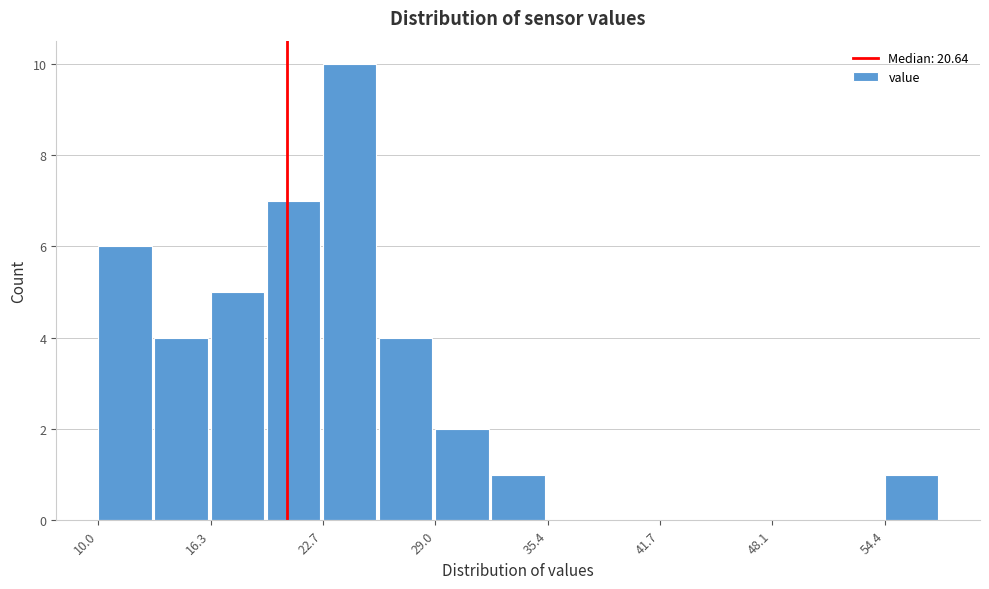

Around what value on the x-axis is the tallest bar? Give the approximate position of its centre, as read against the axis.

24